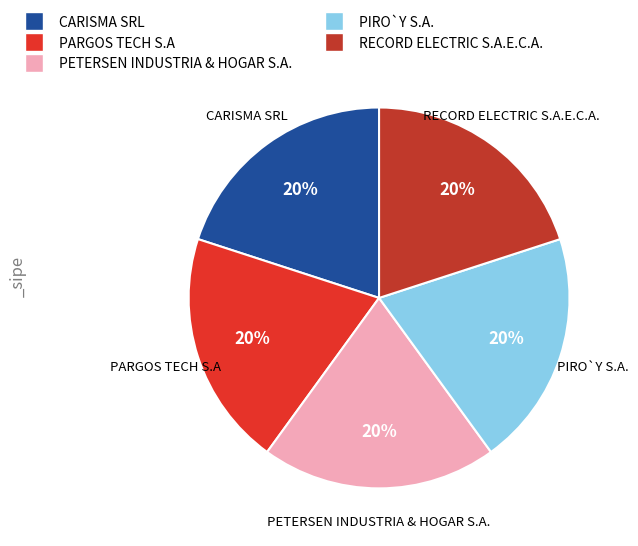

How many slices are in this pie chart?

5